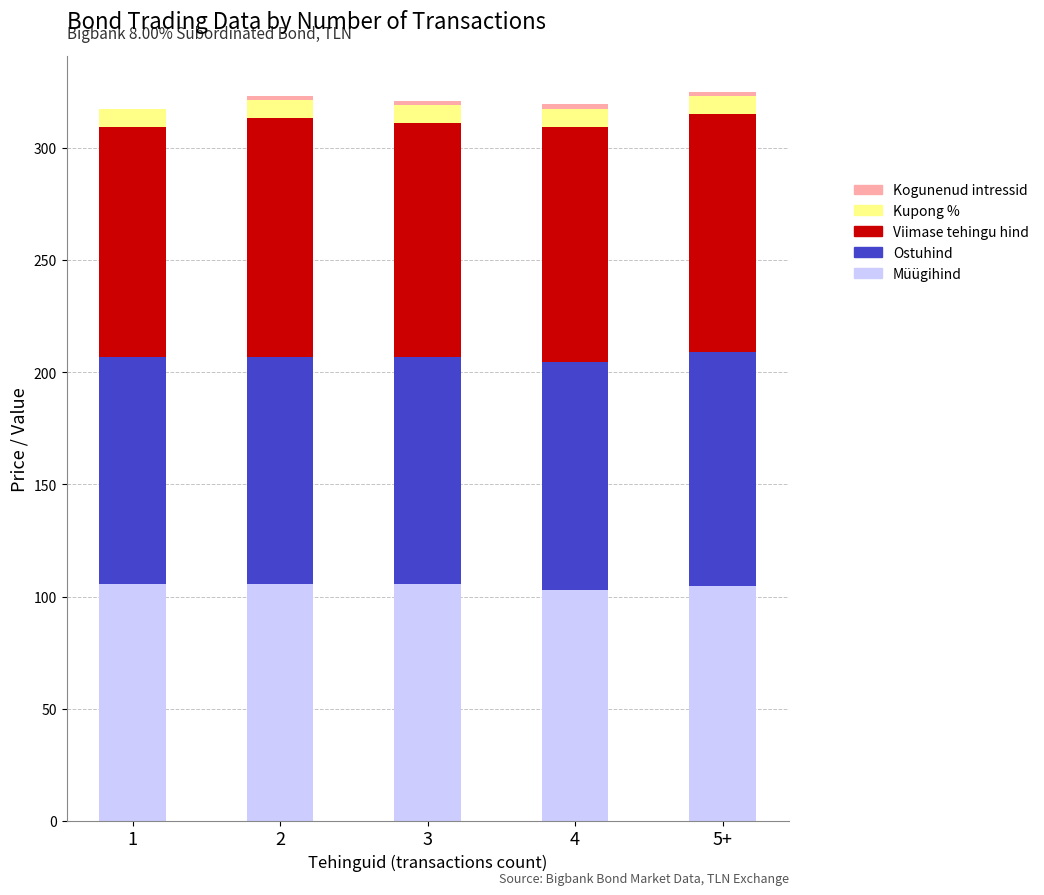

Which series has the largest range (max minus min)?

Viimase tehingu hind